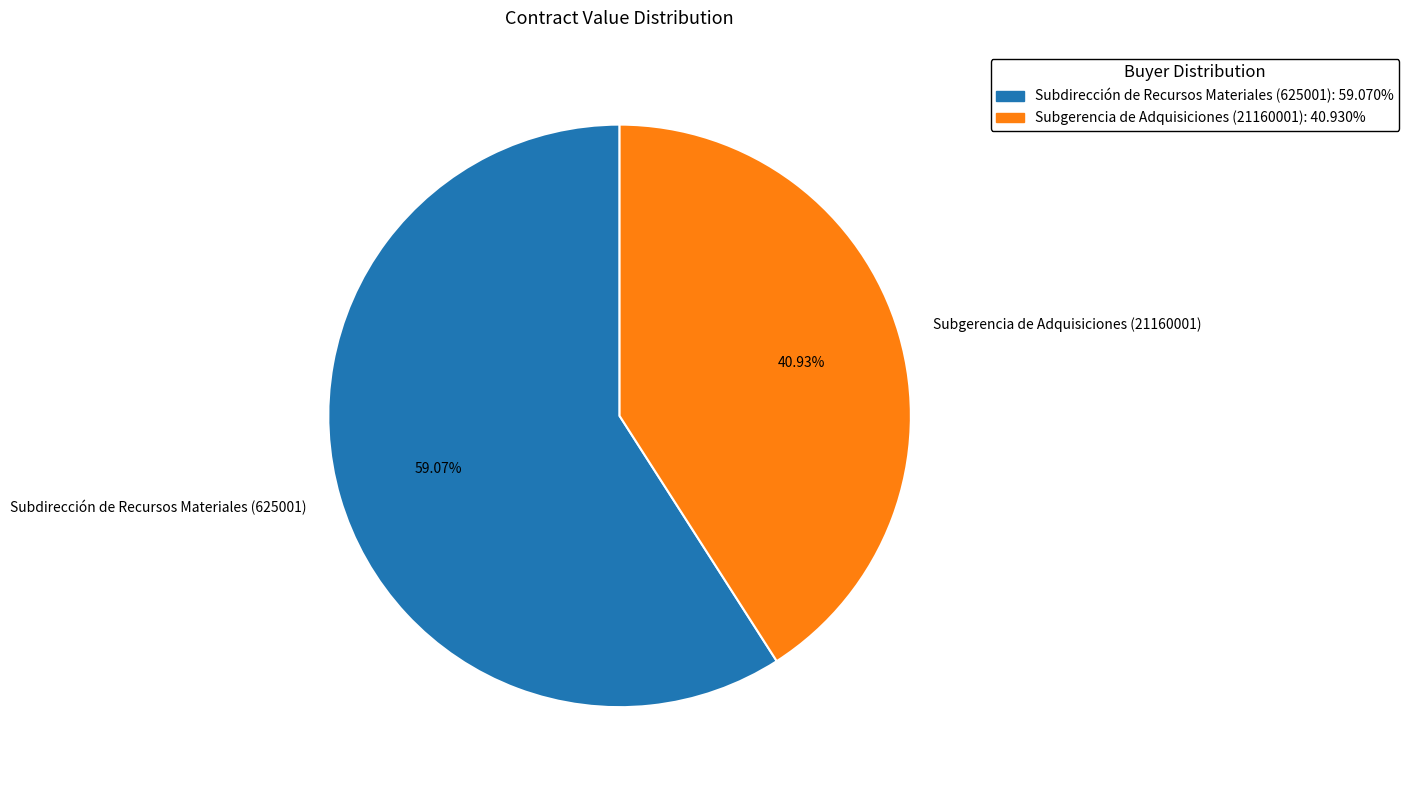

What portion of the pie excludes Subdirección de Recursos Materiales (625001)?

40.9%